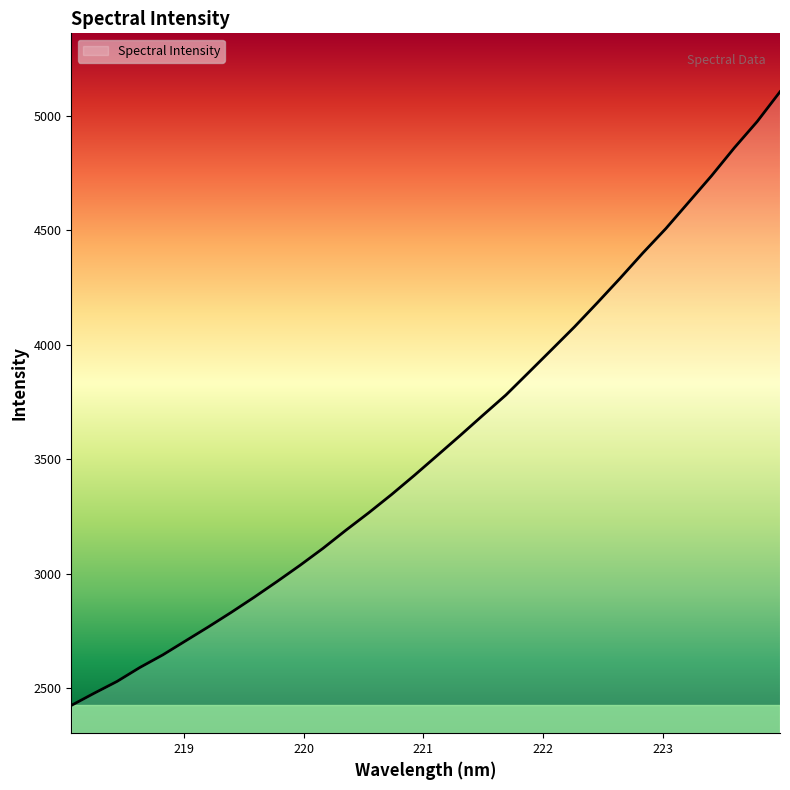

What is the greatest value displayed?

5105.2